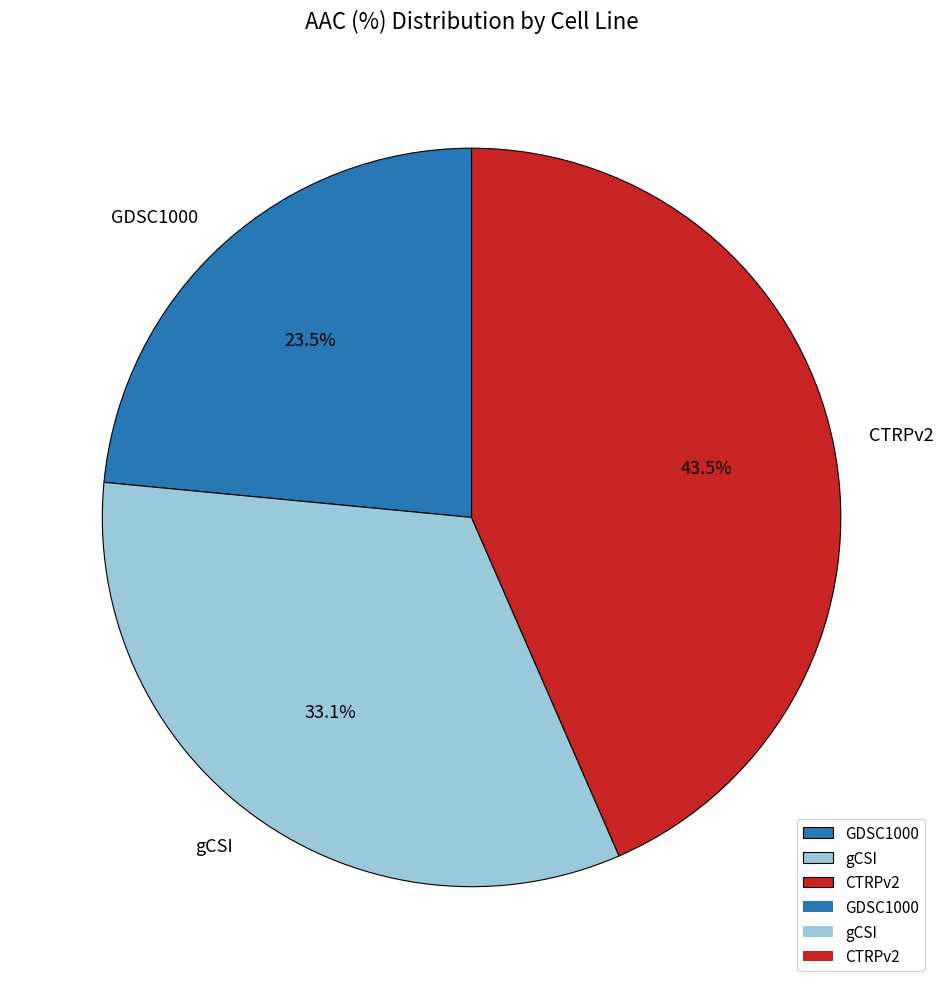

To the nearest percent, what is the difference between the largest and smallest slice percentages?

20%